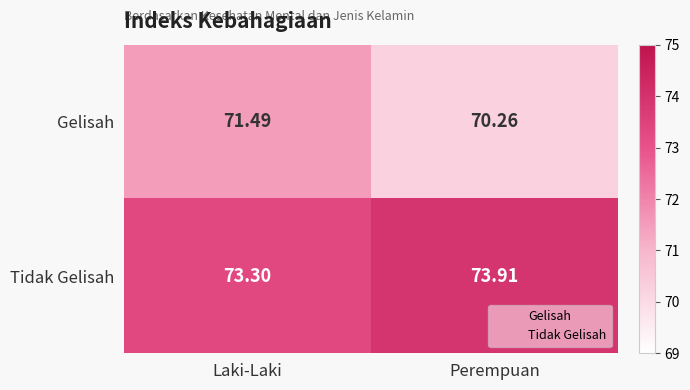

At Laki-Laki, list the series in order from largest to smallest.

Tidak Gelisah, Gelisah